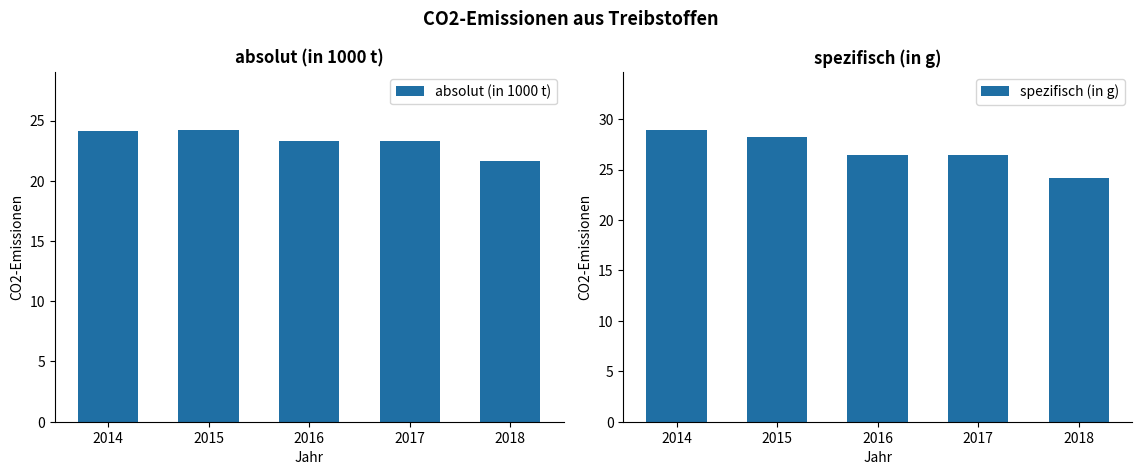

At which label does spezifisch (in g) first exceed 26?

2014